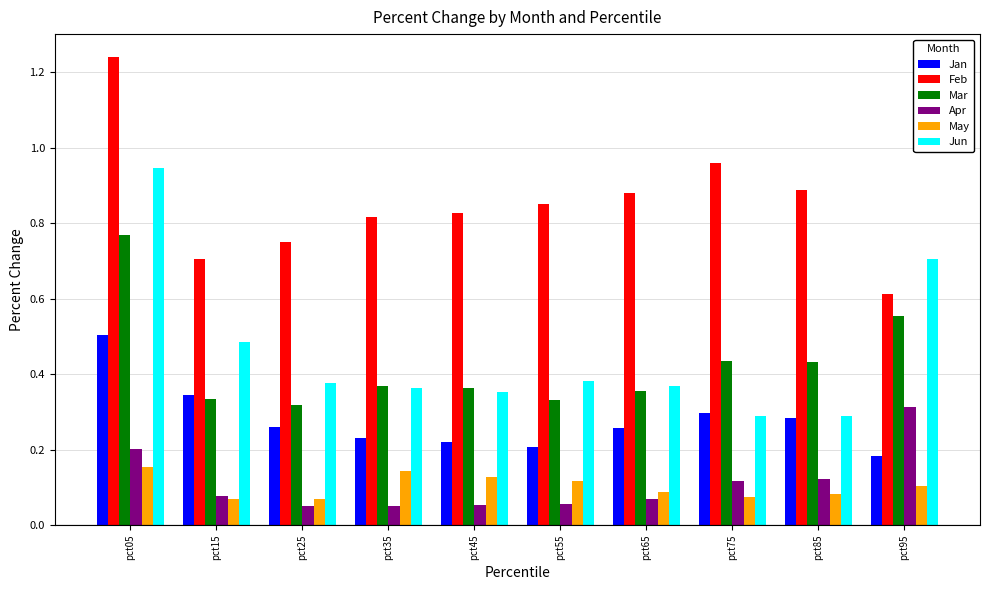

The Feb series shows 0.7 at pct25. True or false?

True